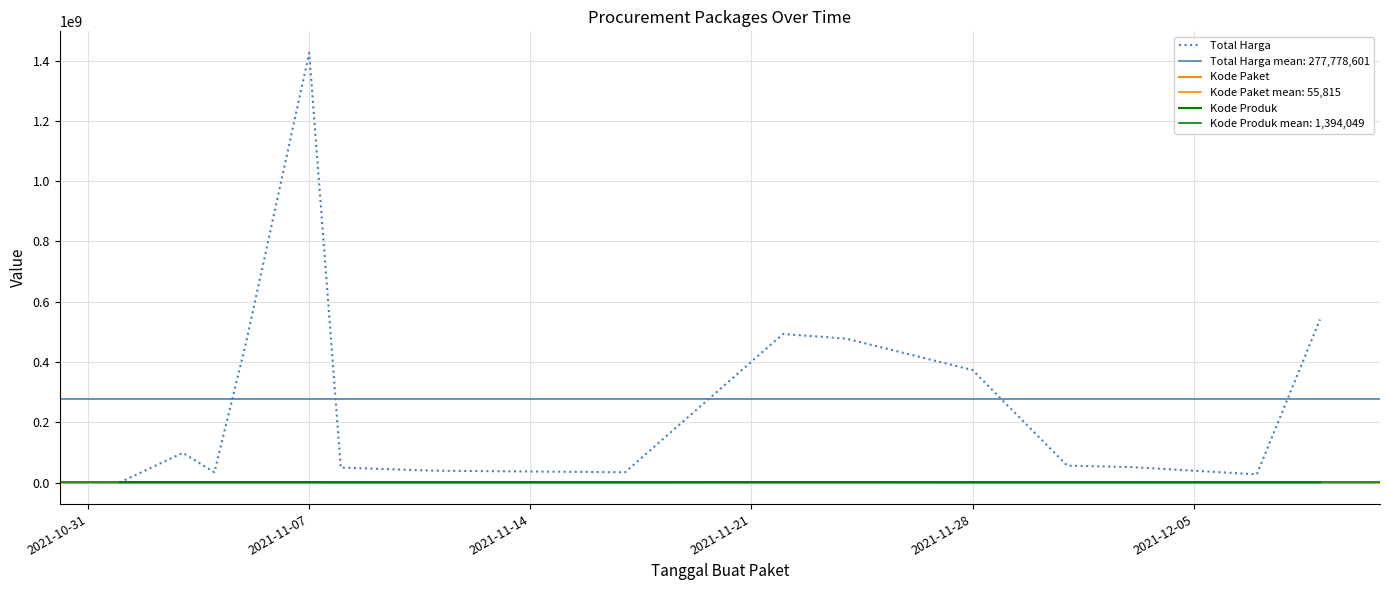

How many interior local peaks does the Total Harga series have?

3